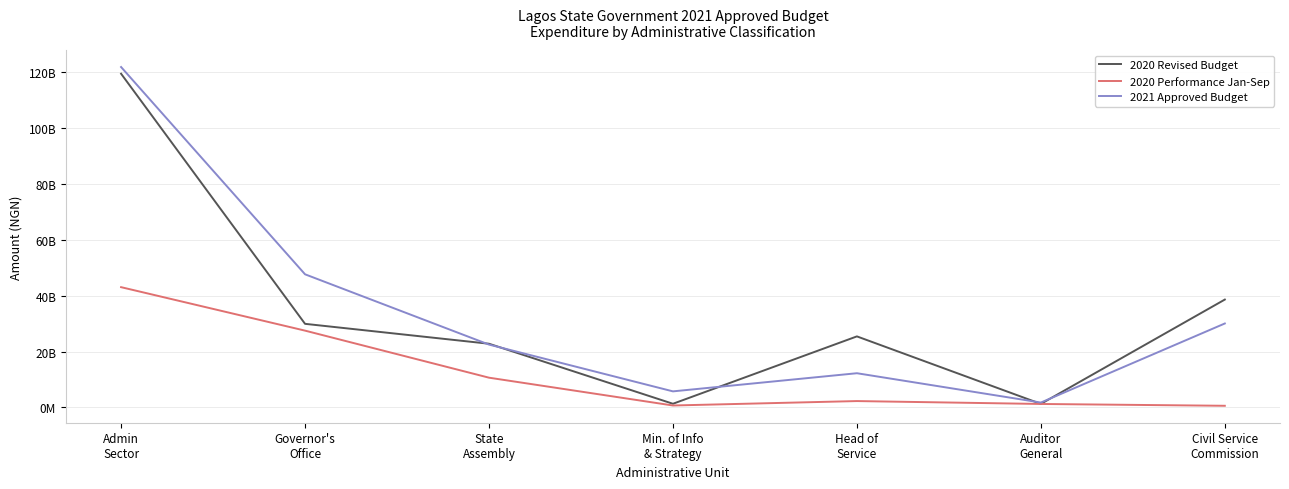

Does the chart have visible grid lines?

Yes